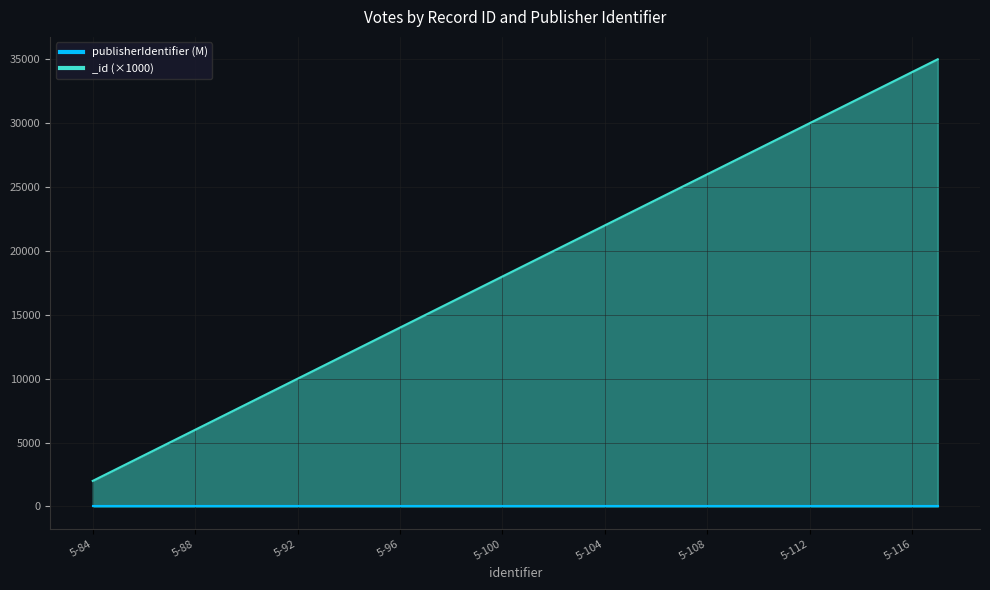

True or false: the data shows 10000 at 5-92.

True